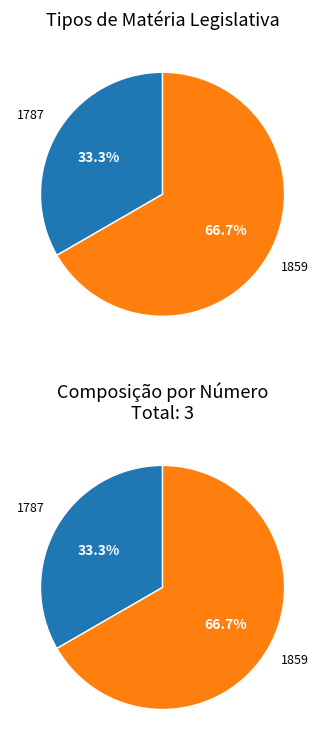

What is the majority slice?

1859